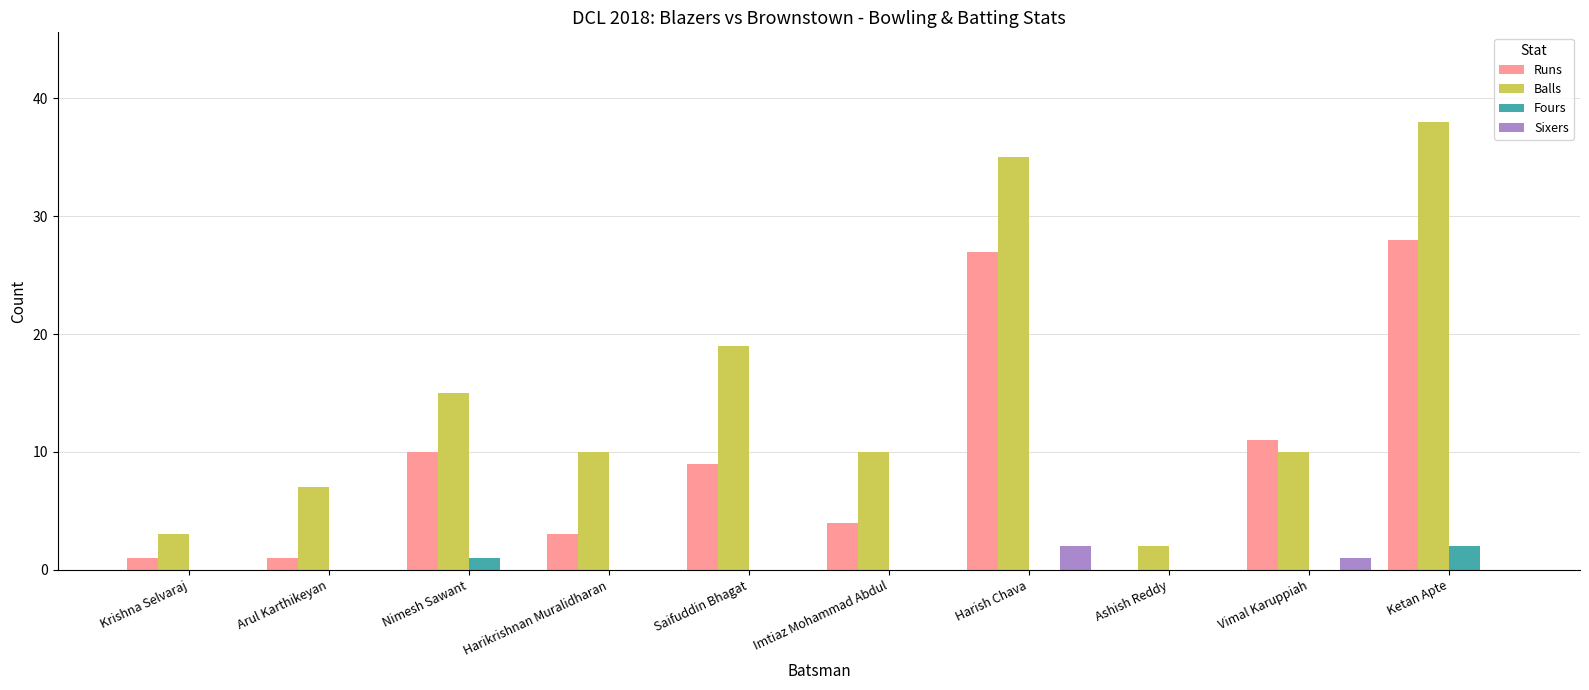

Reading right to left, transcribe all the data shown in this chart.

Runs: Ketan Apte=28	Vimal Karuppiah=11	Ashish Reddy=0	Harish Chava=27	Imtiaz Mohammad Abdul=4	Saifuddin Bhagat=9	Harikrishnan Muralidharan=3	Nimesh Sawant=10	Arul Karthikeyan=1	Krishna Selvaraj=1
Balls: Ketan Apte=38	Vimal Karuppiah=10	Ashish Reddy=2	Harish Chava=35	Imtiaz Mohammad Abdul=10	Saifuddin Bhagat=19	Harikrishnan Muralidharan=10	Nimesh Sawant=15	Arul Karthikeyan=7	Krishna Selvaraj=3
Fours: Ketan Apte=2	Vimal Karuppiah=0	Ashish Reddy=0	Harish Chava=0	Imtiaz Mohammad Abdul=0	Saifuddin Bhagat=0	Harikrishnan Muralidharan=0	Nimesh Sawant=1	Arul Karthikeyan=0	Krishna Selvaraj=0
Sixers: Ketan Apte=0	Vimal Karuppiah=1	Ashish Reddy=0	Harish Chava=2	Imtiaz Mohammad Abdul=0	Saifuddin Bhagat=0	Harikrishnan Muralidharan=0	Nimesh Sawant=0	Arul Karthikeyan=0	Krishna Selvaraj=0